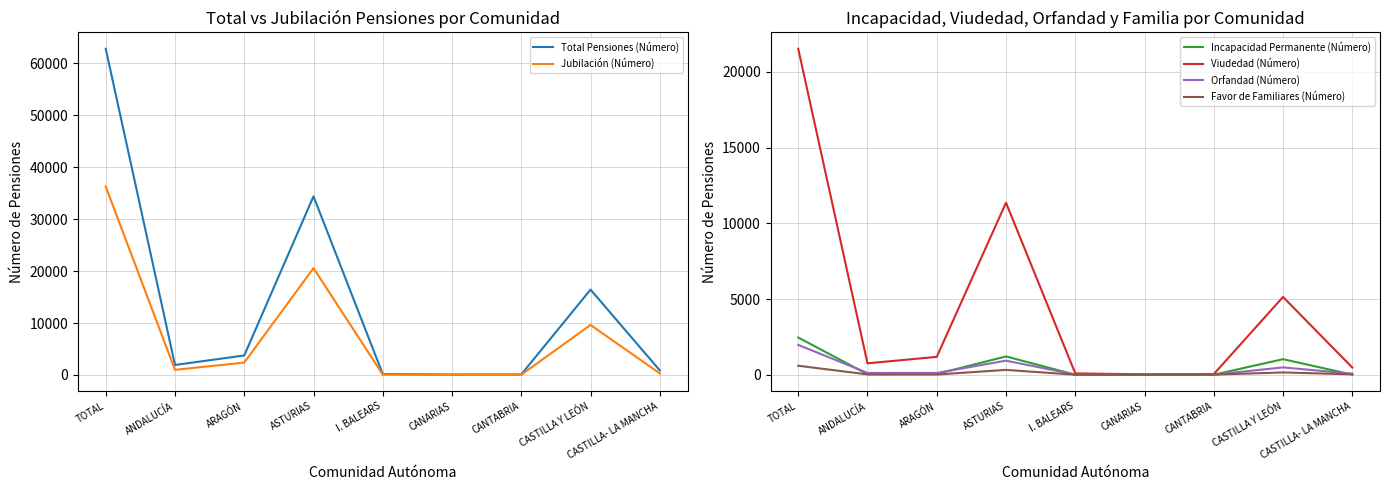

Where is the first local maximum for Viudedad (Número)?

ASTURIAS